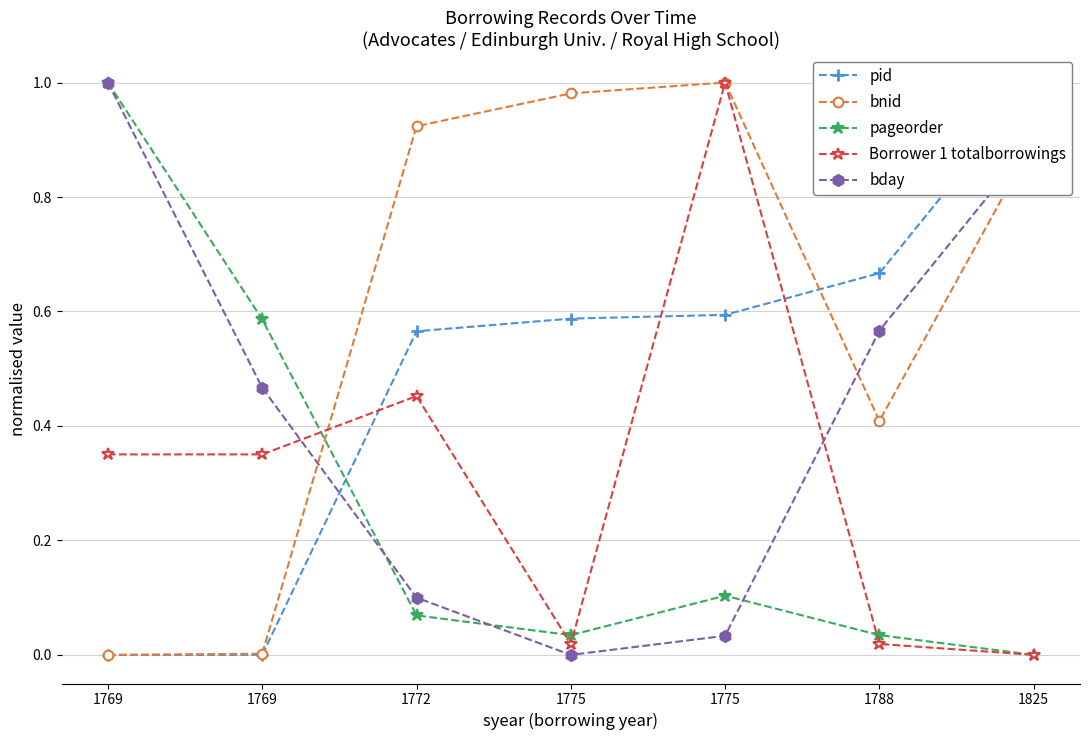

True or false: pid has more than 1 interior local peaks.

False